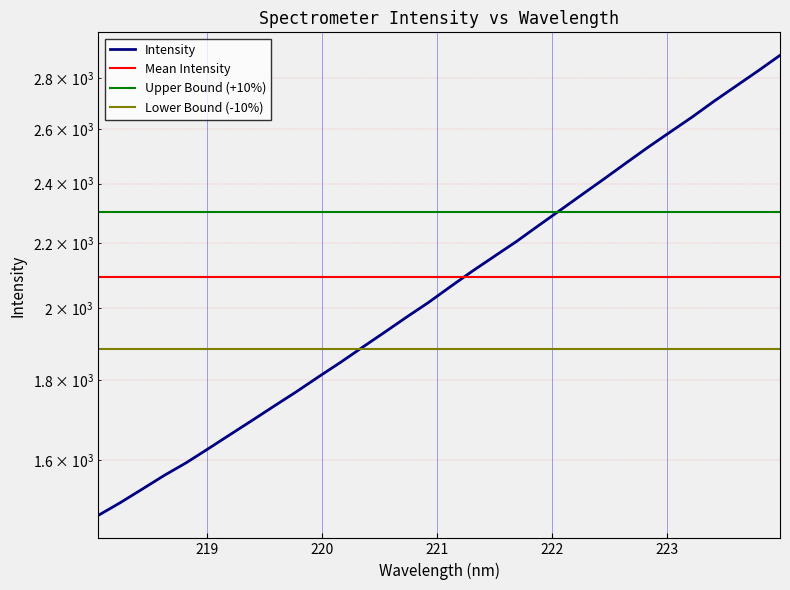

Does the chart display data point markers on the line(s)?

No